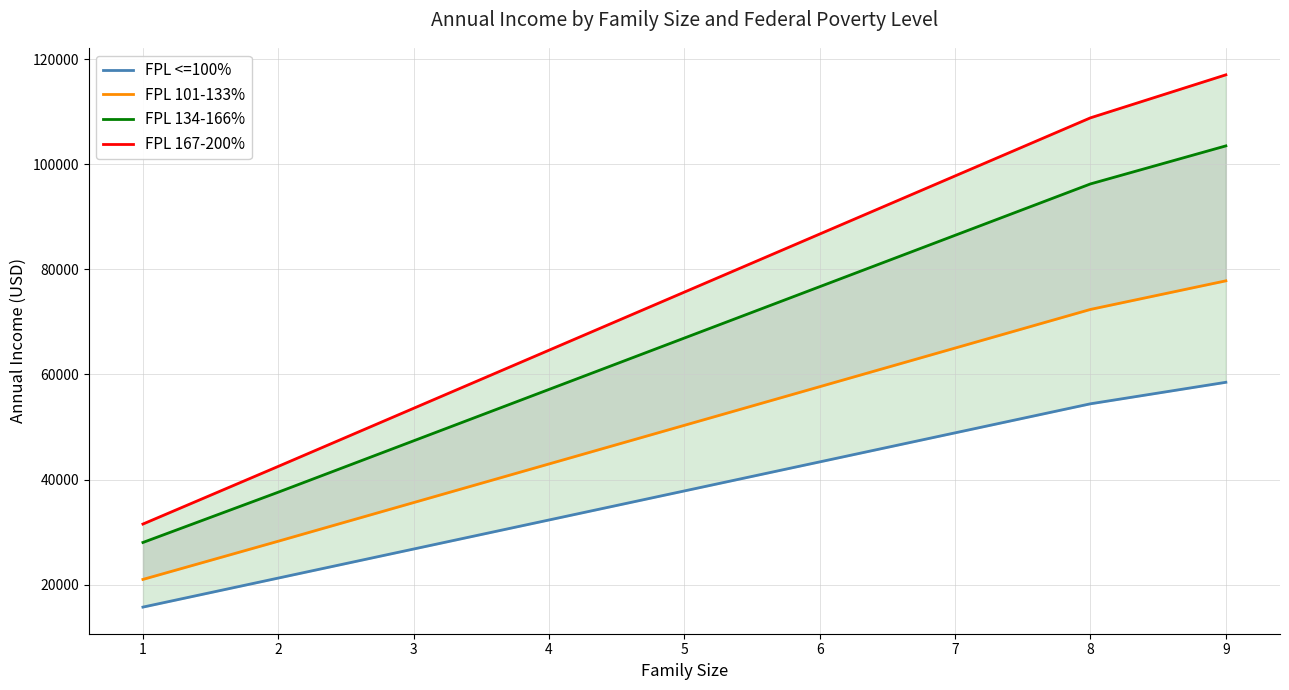

List the series in order of their overall mean, highest first.

FPL 167-200%, FPL 134-166%, FPL 101-133%, FPL <=100%